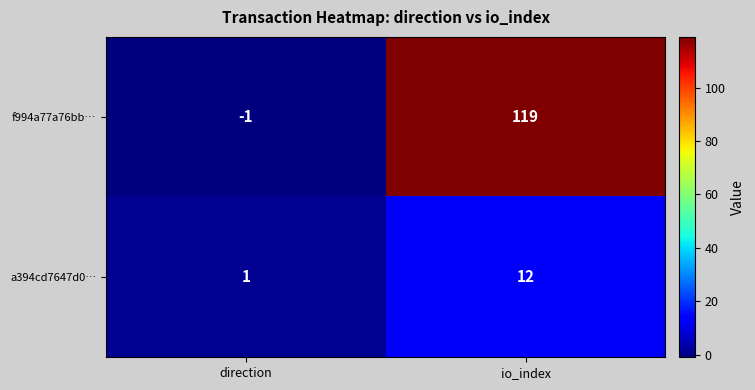

At how many categories does at least one series exceed 62?

1